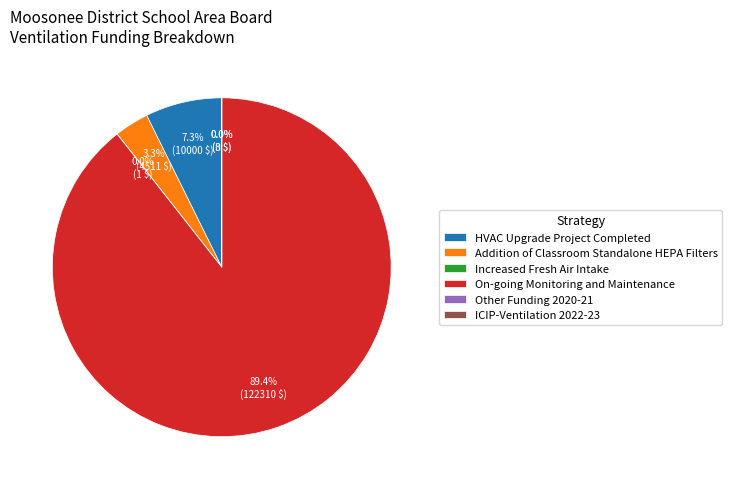

What is the largest slice in the pie chart?

On-going Monitoring and Maintenance